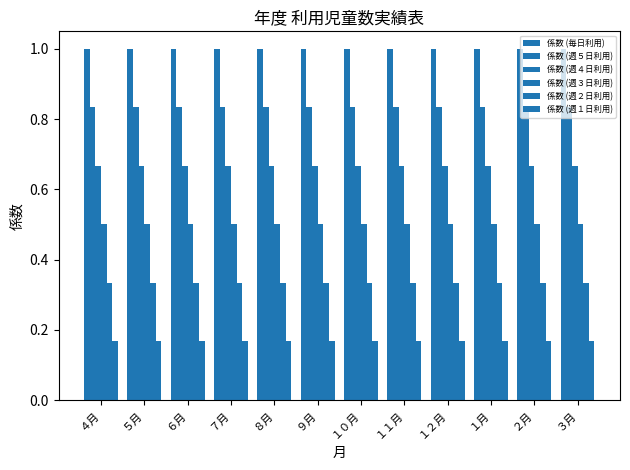

Which category has the lowest value in the 係数 (週５日利用) series?

４月